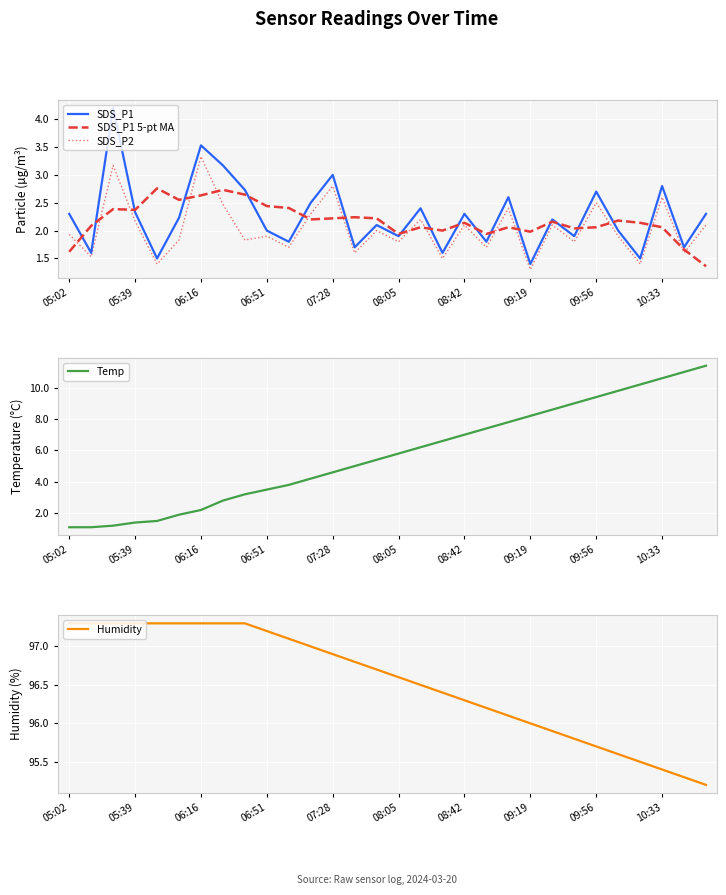

What is the difference between the second highest and minimum values in the Humidity series?

2.1